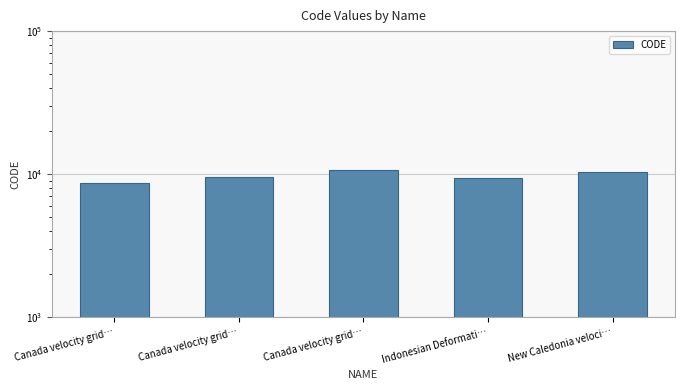

Is it true that the value at Canada velocity grid… is 9483?

True